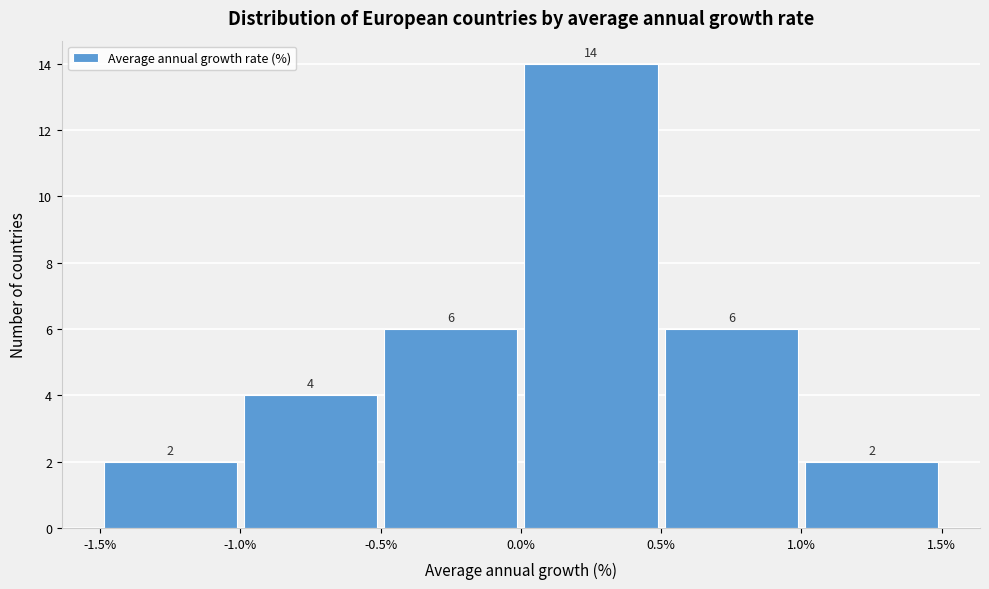

How tall is the bar that spans -1.5% to -1.0% on the x-axis?

2